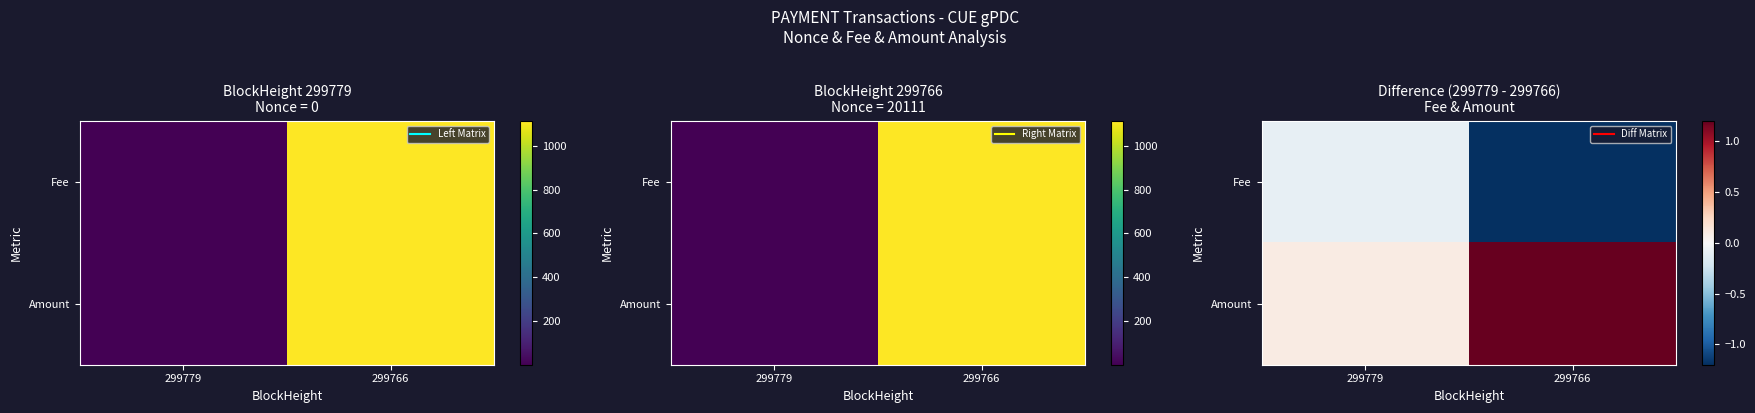

How many data points does each series have?

2